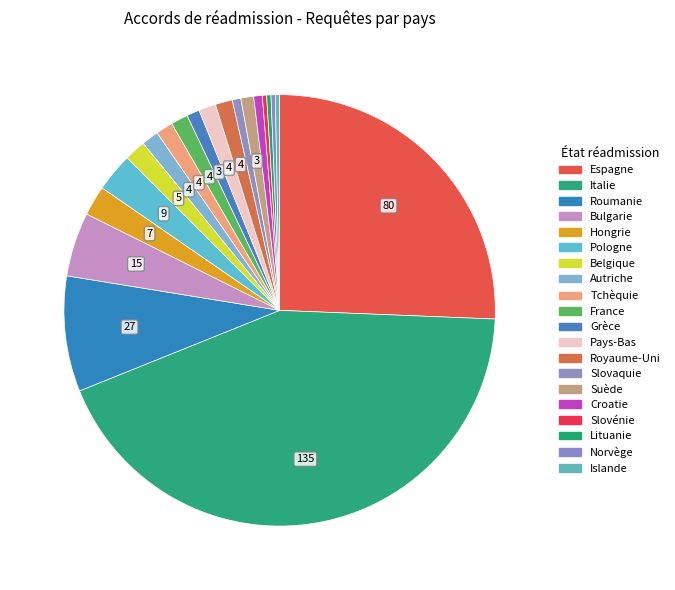

Which slice is the smallest?

Slovénie